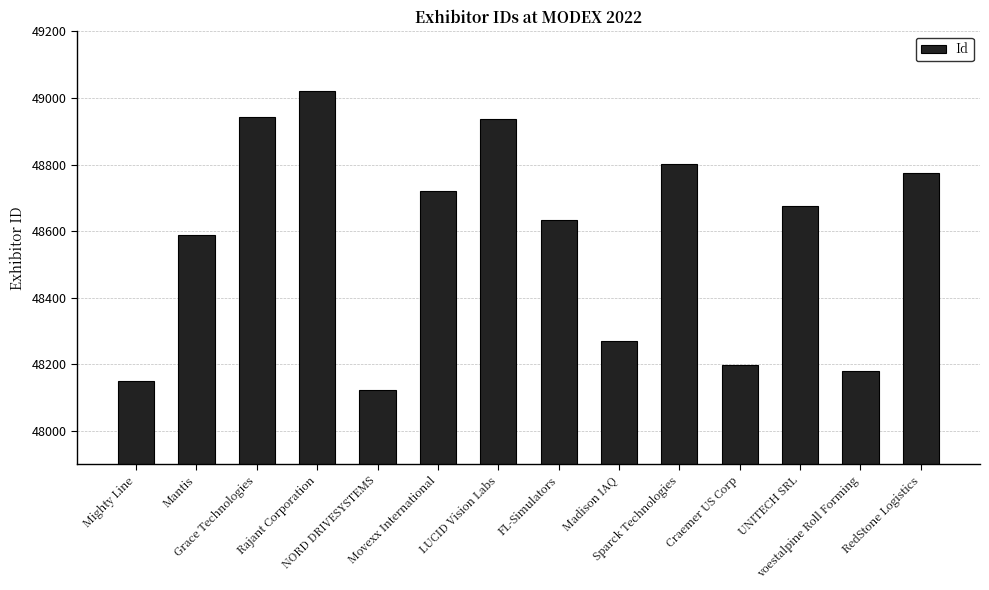

What is the sum of all values?

680016